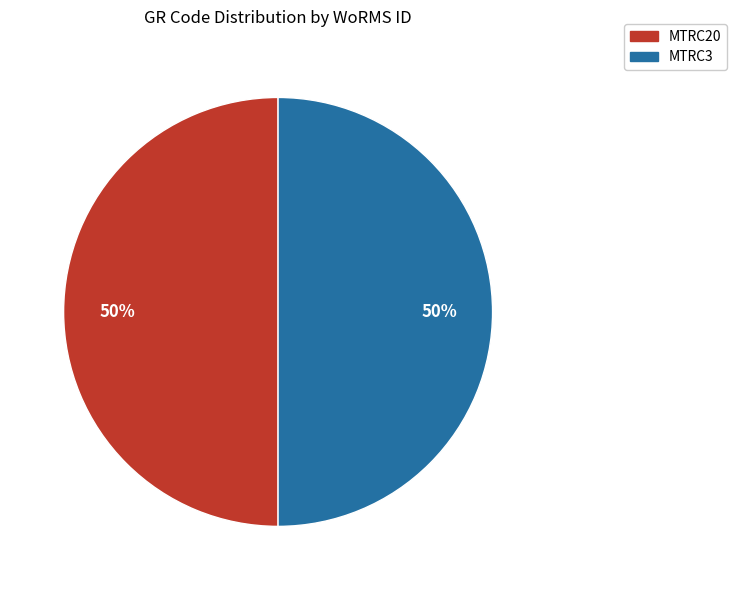

To the nearest percent, what is the combined percentage of MTRC3 and MTRC20?

100%